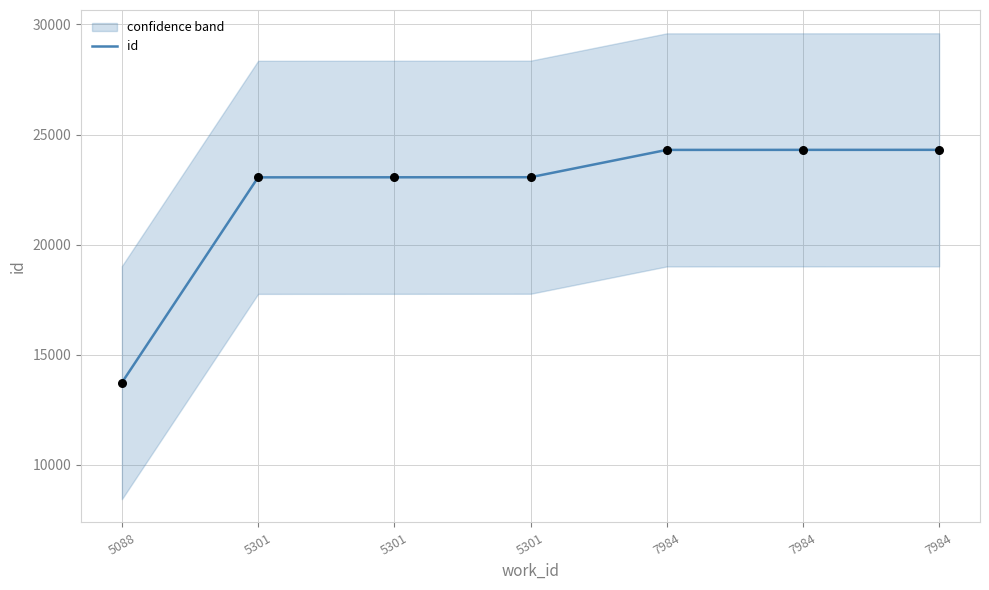

Approximately how many times larger is the value at 7984 compared to 5088?

1.8